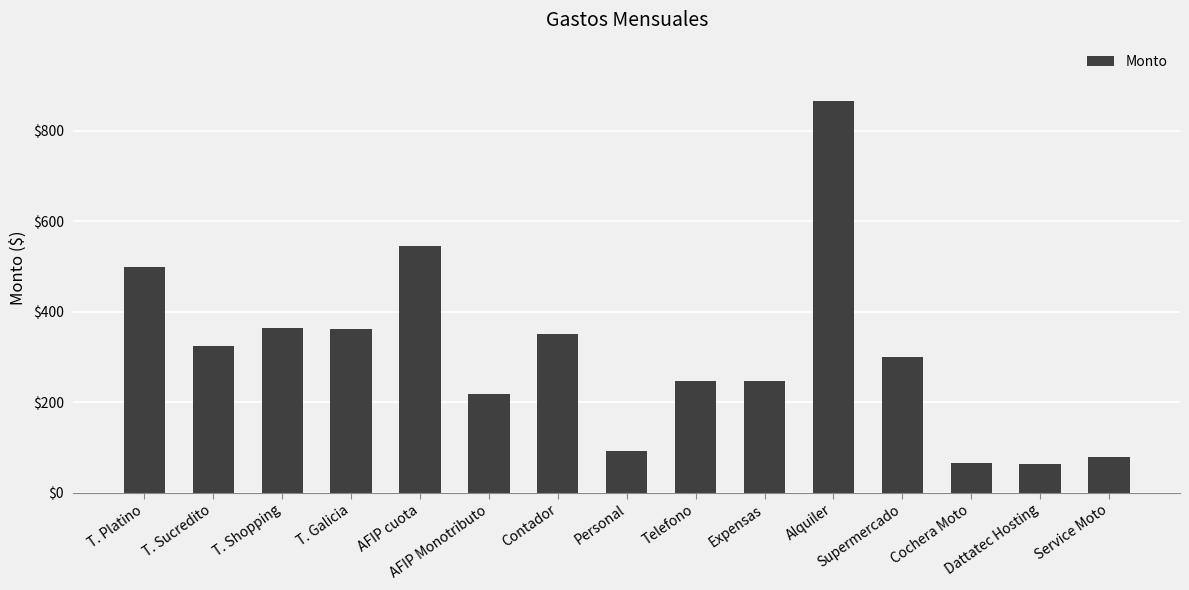

Are the bars grouped side by side (vs. stacked)?

No